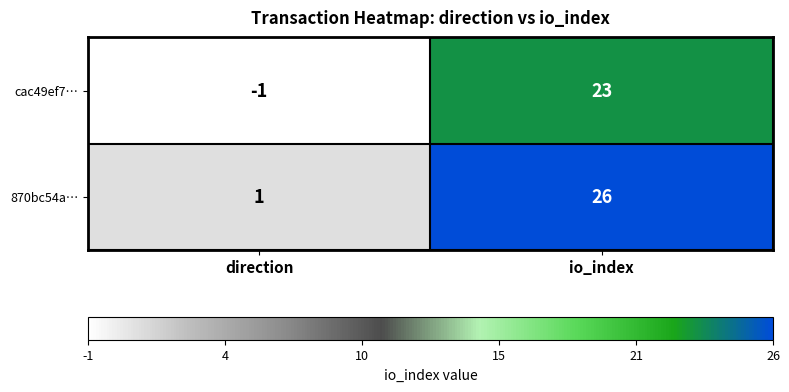

Where is 870bc54a… nearest to the value 13?

direction